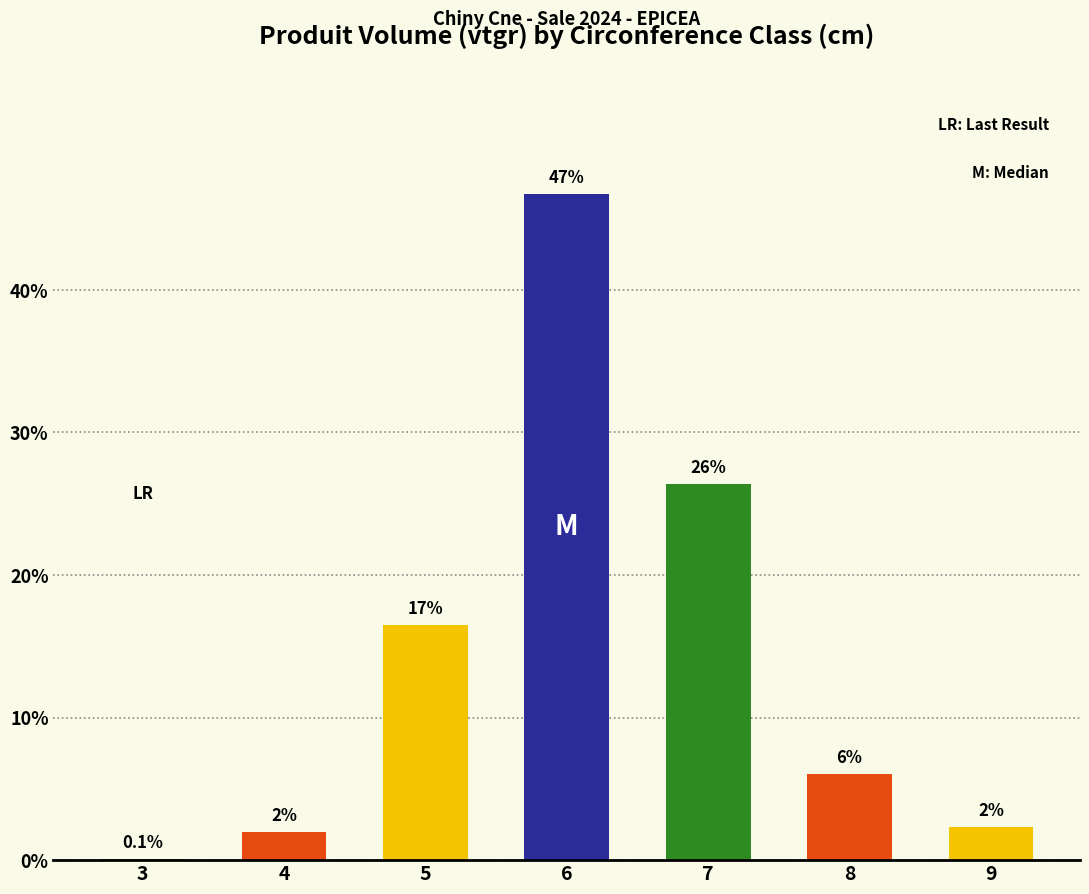

Reading left to right, transcribe all the data shown in this chart.

3=0.1	4=2.0	5=16.5	6=46.7	7=26.4	8=6.0	9=2.3